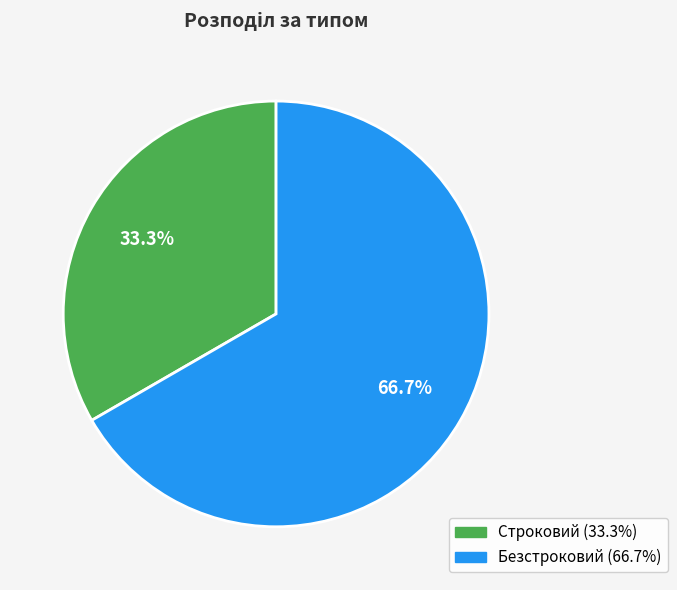

Which category has the biggest portion of the pie?

Безстроковий